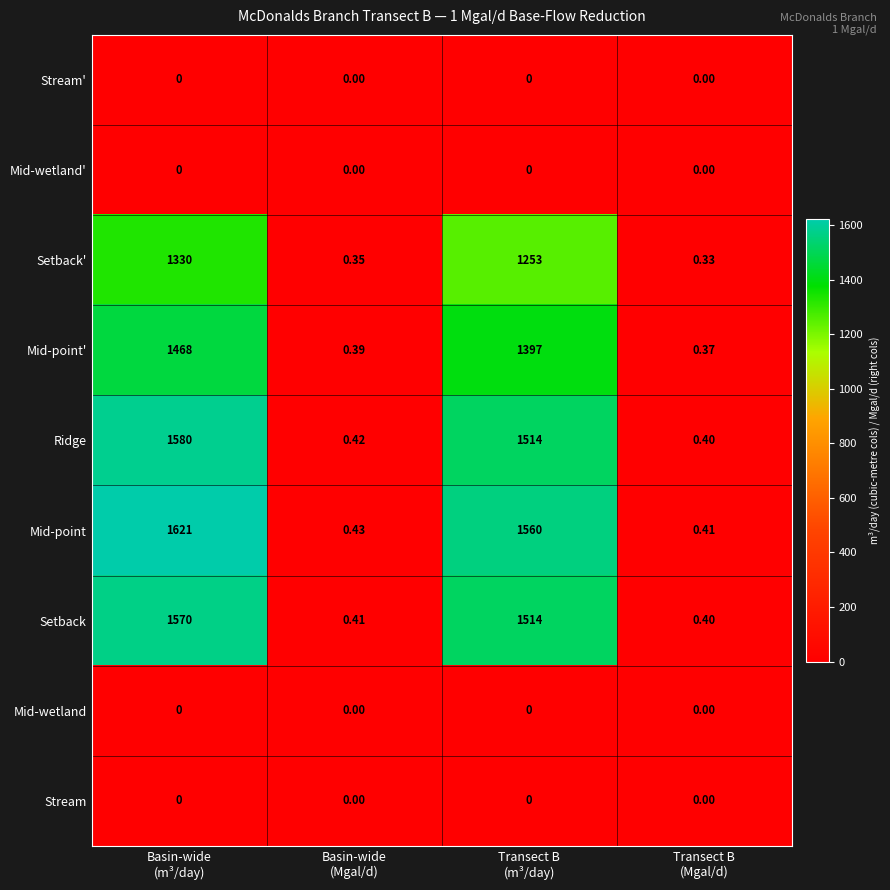

Which series has the largest total across all categories?

Mid-point